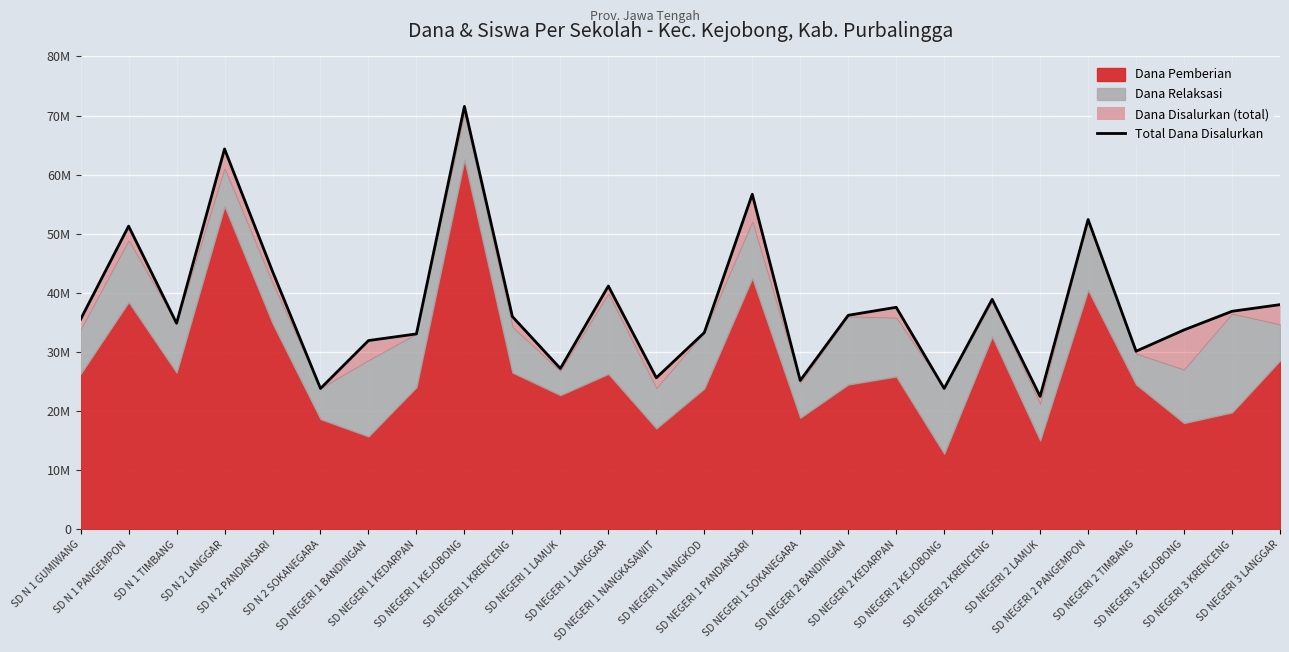

How many categories are shown in the chart?

26